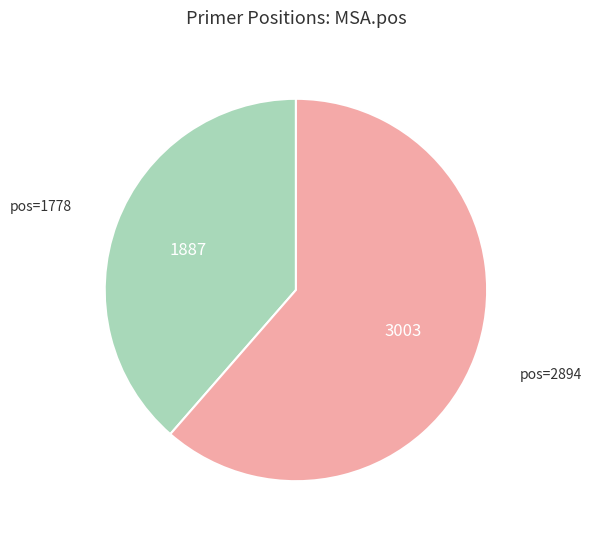

Is there a majority slice in this chart?

Yes